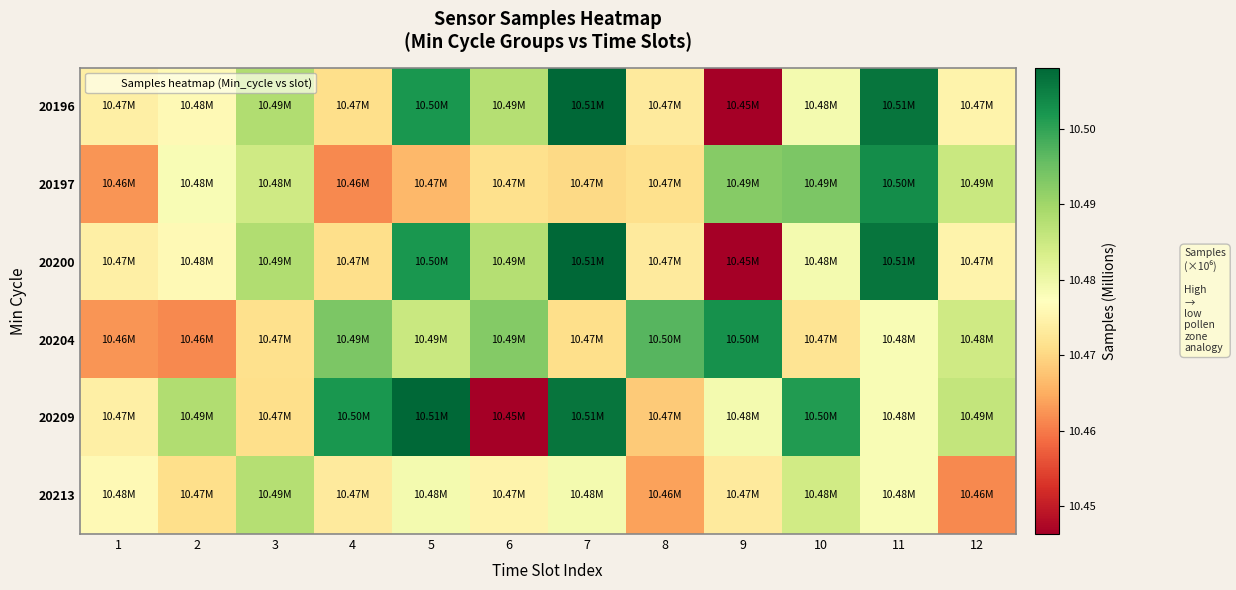

What is the total value across all series at 1?

62.8